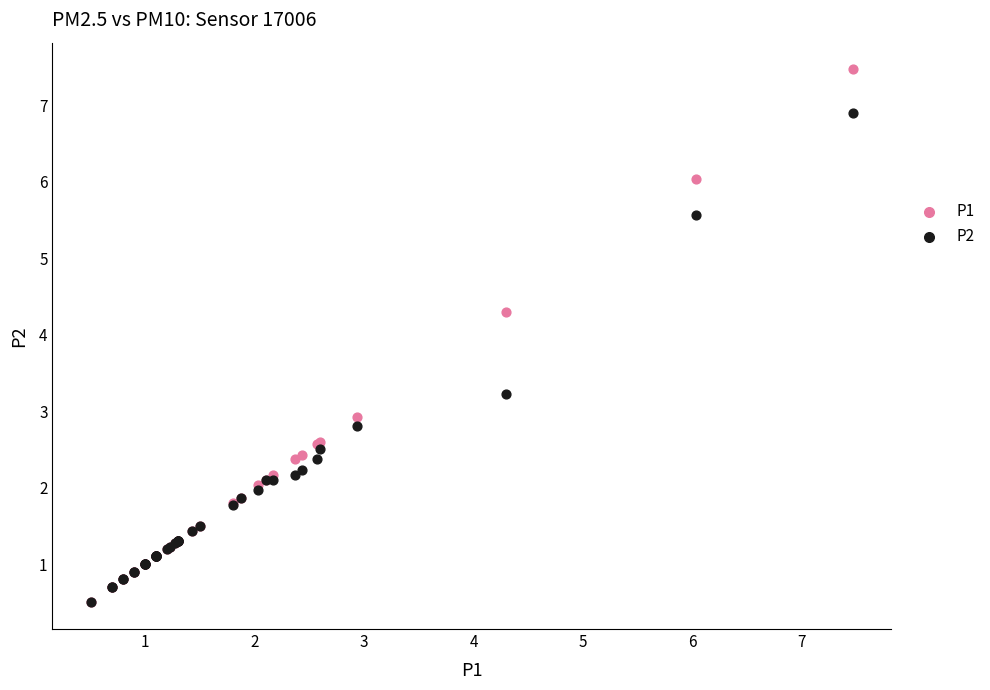

What are all the series names shown in the legend?

P1, P2